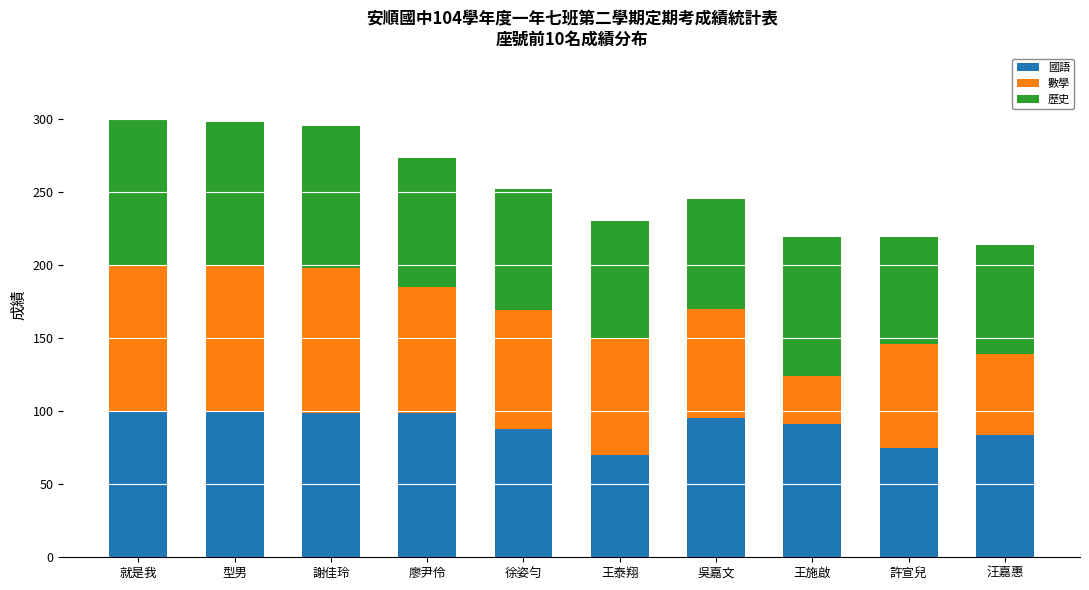

The 國語 series shows 100 at 就是我. True or false?

True